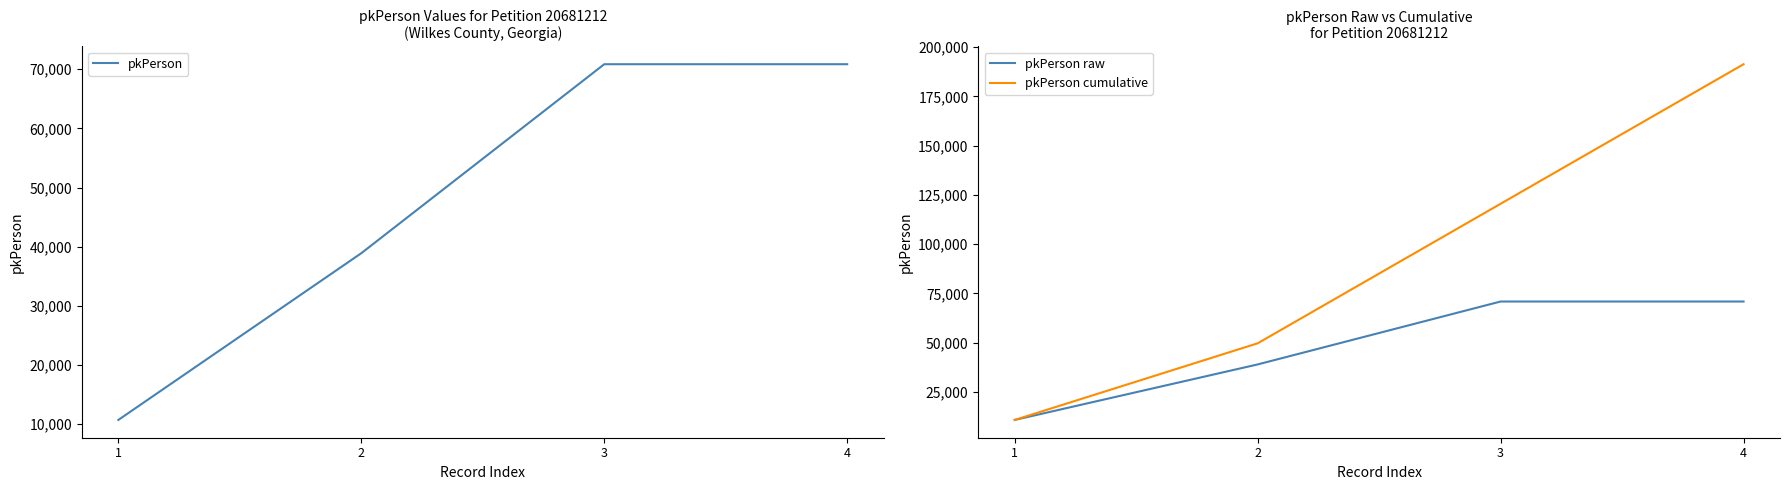

Which series has the largest total across all categories?

pkPerson cumulative